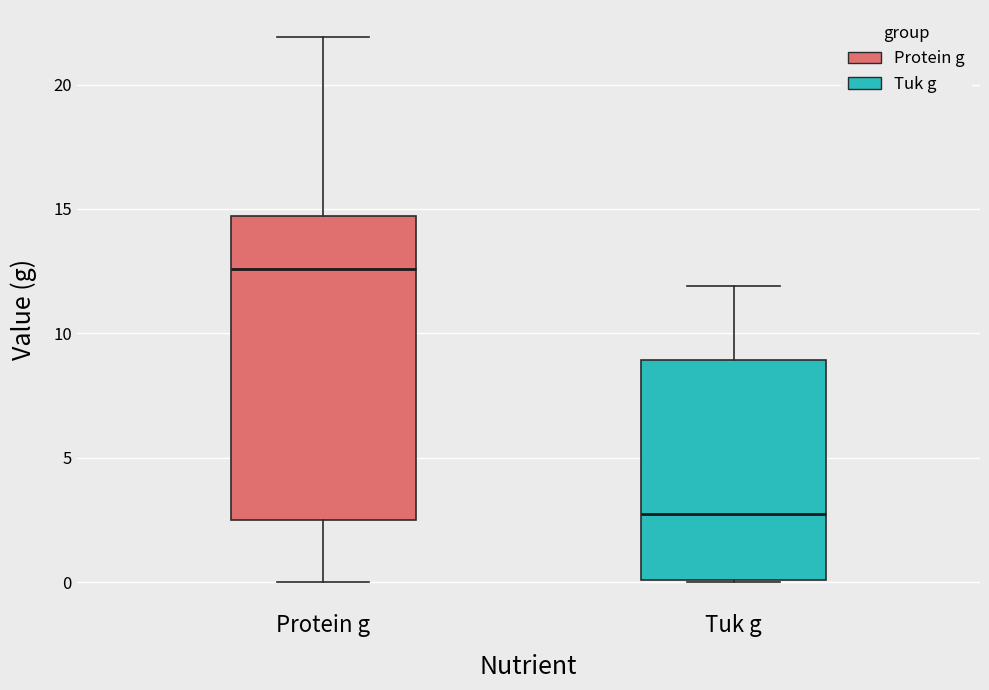

Reading left to right, transcribe this box plot: for each box, give where its median line is, the range the box spans, and where its two whiskers end, as read against the y-axis. The values are not printed on the chart, so give them approximately, as read against the axis.

Protein g: median 12.5, box 2.5 to 14.5, whiskers 0.0 to 22.0
Tuk g: median 3.0, box 0.0 to 9.0, whiskers 0.0 to 12.0